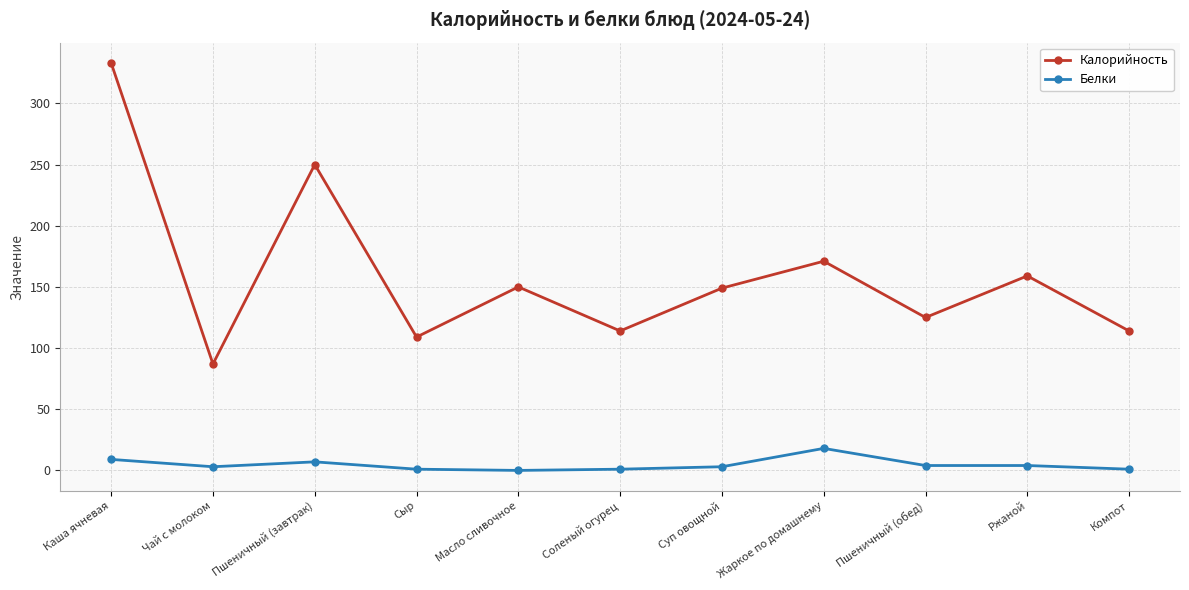

Count the number of data series in this chart.

2